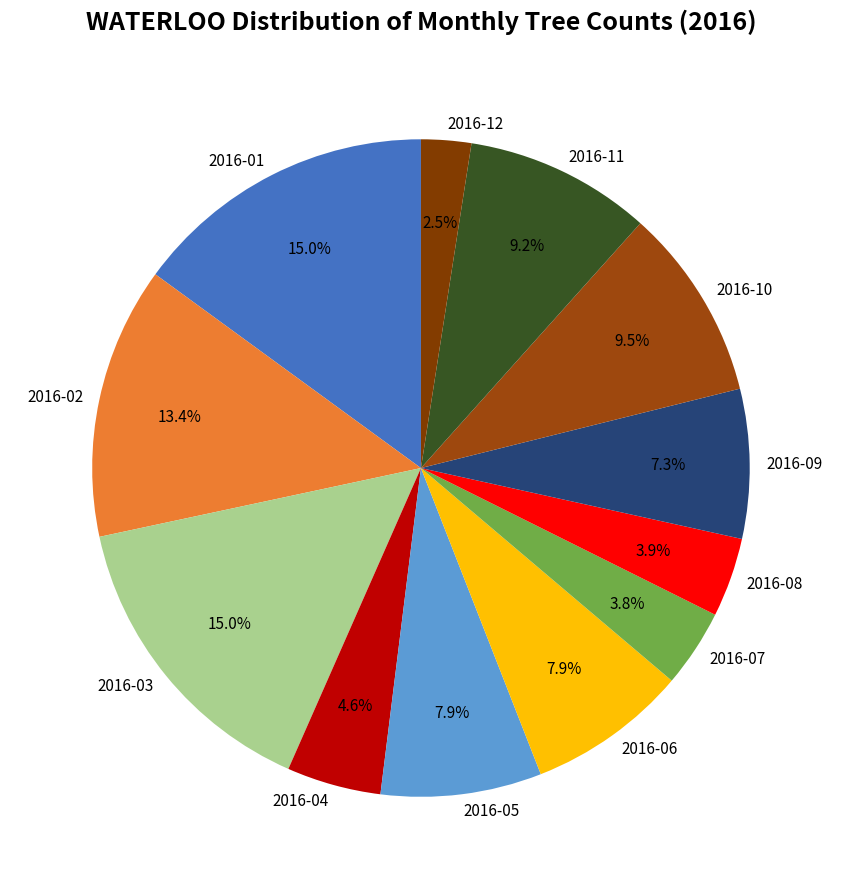

What is the smallest slice in the pie chart?

2016-12